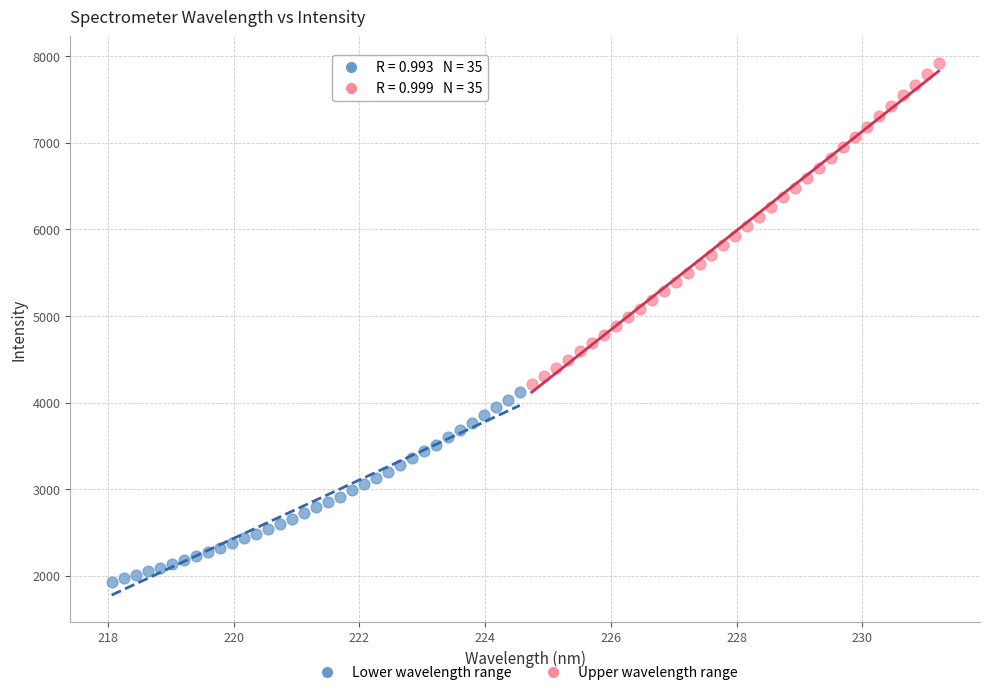

Which series contains the lowest Y value?

Lower wavelength range